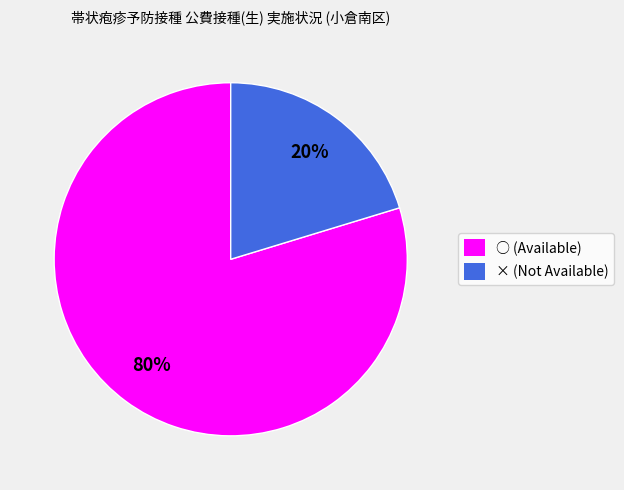

Between ○ (Available) and × (Not Available), which is larger?

○ (Available)